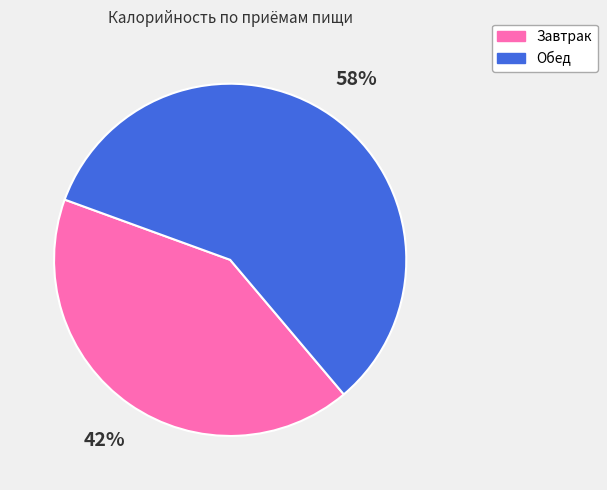

Which has a higher value, Обед or Завтрак?

Обед